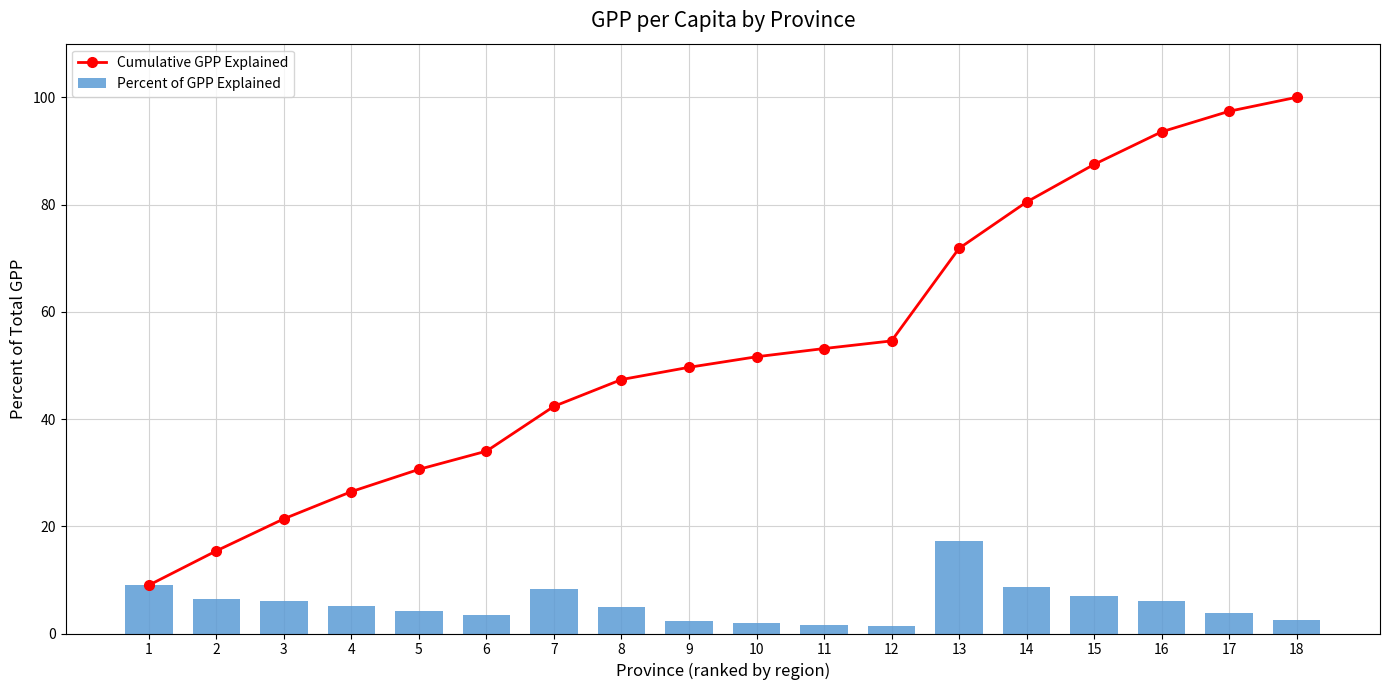

Rank the categories by Percent of GPP Explained value from lowest to highest.

12, 11, 10, 9, 18, 6, 17, 5, 8, 4, 3, 16, 2, 15, 7, 14, 1, 13